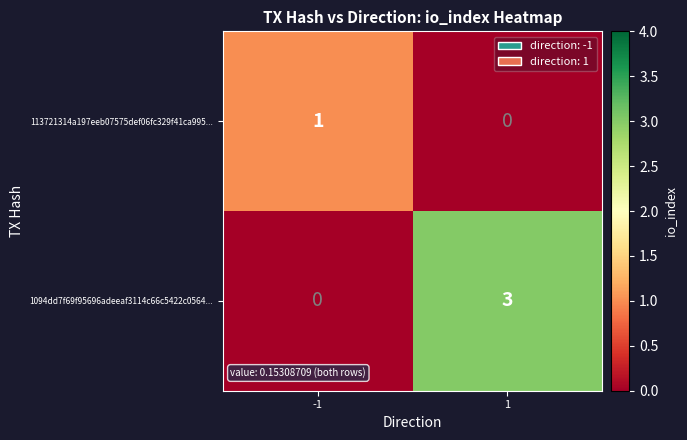

Reading left to right, what are all the values shown in this chart?

113721314a197eeb07575def06fc329f41ca995...: -1=1	1=0
1094dd7f69f95696adeeaf3114c66c5422c0564...: -1=0	1=3